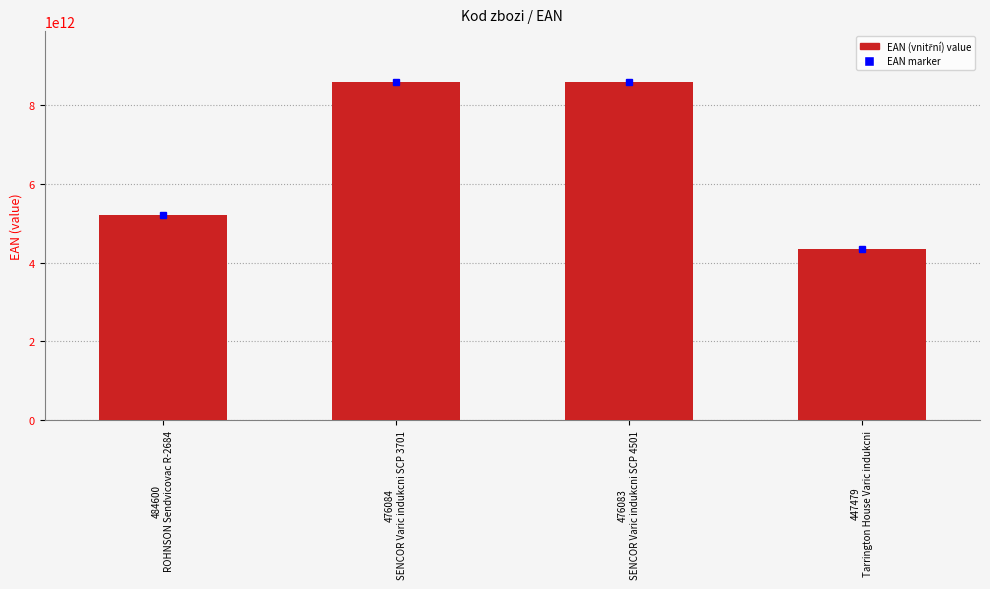

True or false: the data shows 8590669275106 at 476084
SENCOR Varic indukcni SCP 3701.

True